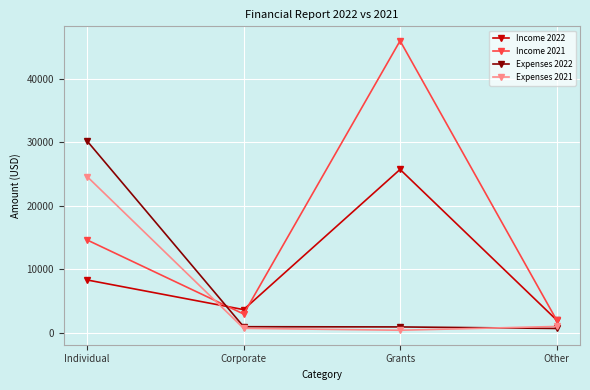

What is the smallest value displayed?

394.0